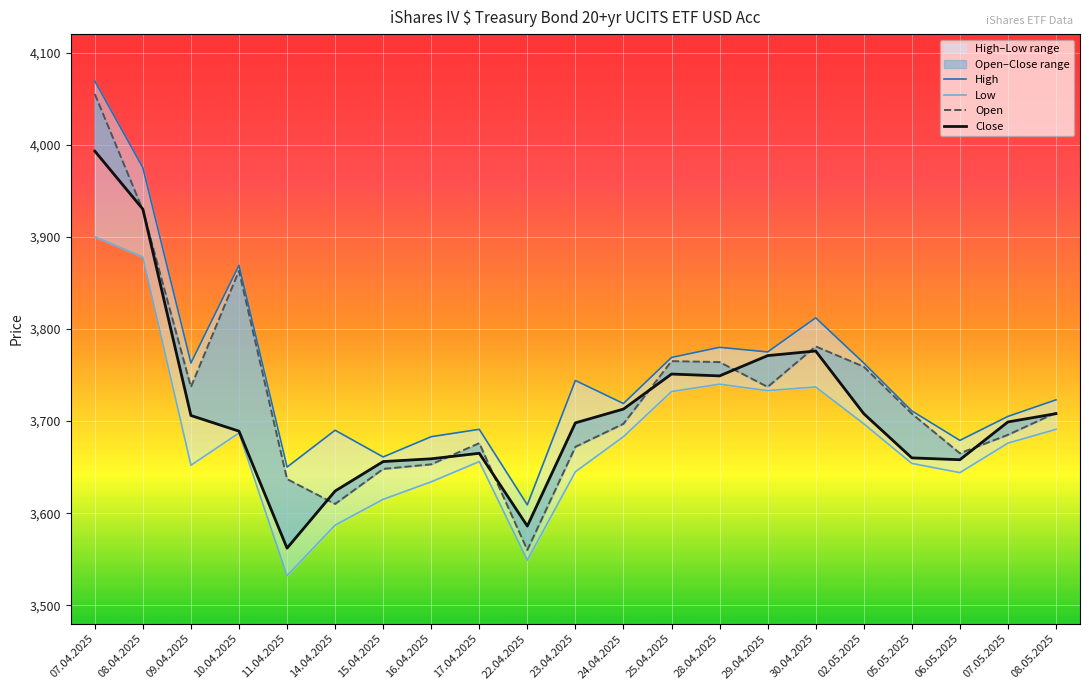

Which has a higher value, 16.04.2025 or 10.04.2025?

10.04.2025